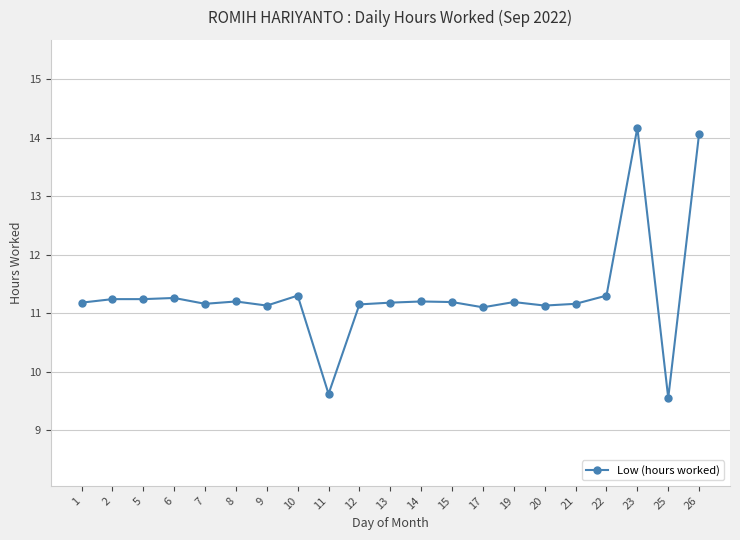

True or false: the data has more than 0 interior local peaks.

True